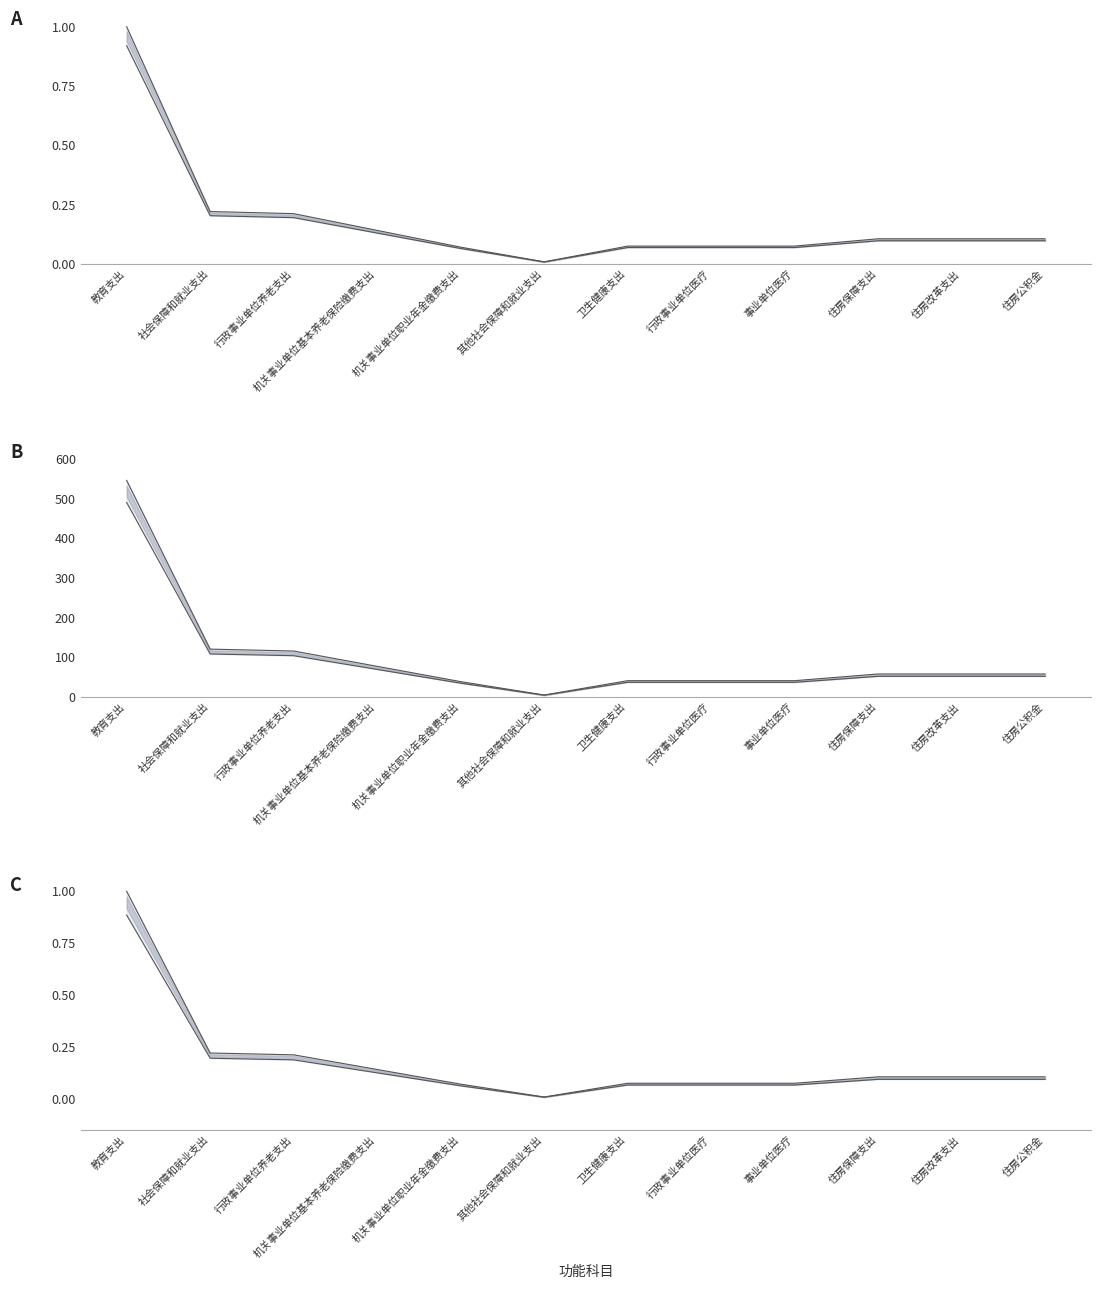

How many distinct data groups are displayed?

2